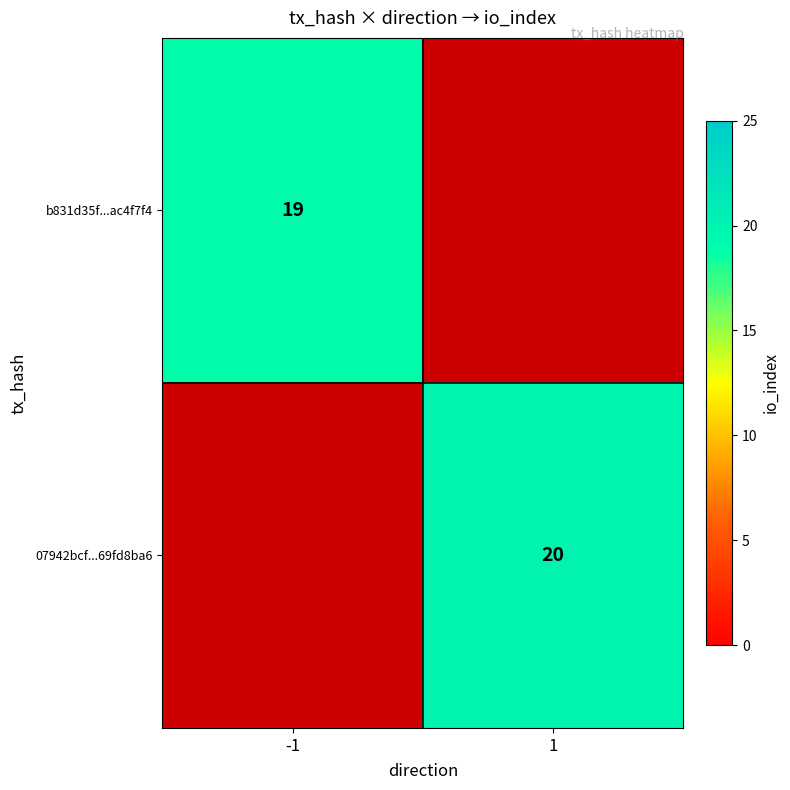

The 07942bcf...69fd8ba6 series shows 20 at 1. True or false?

True